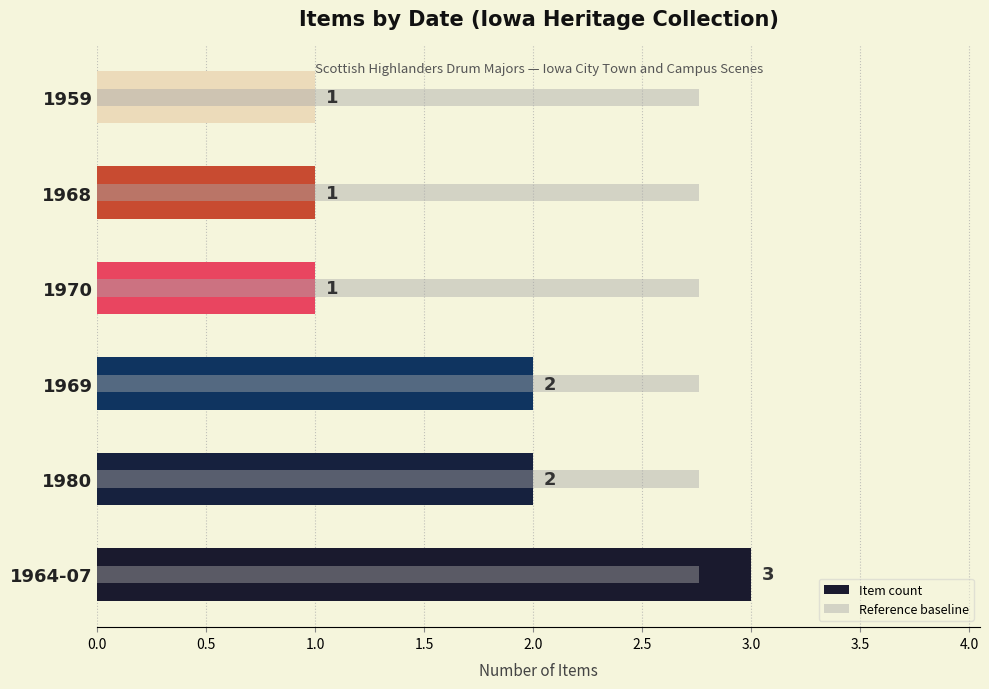

Rank the series by their maximum value, from lowest to highest.

Reference baseline, Item count